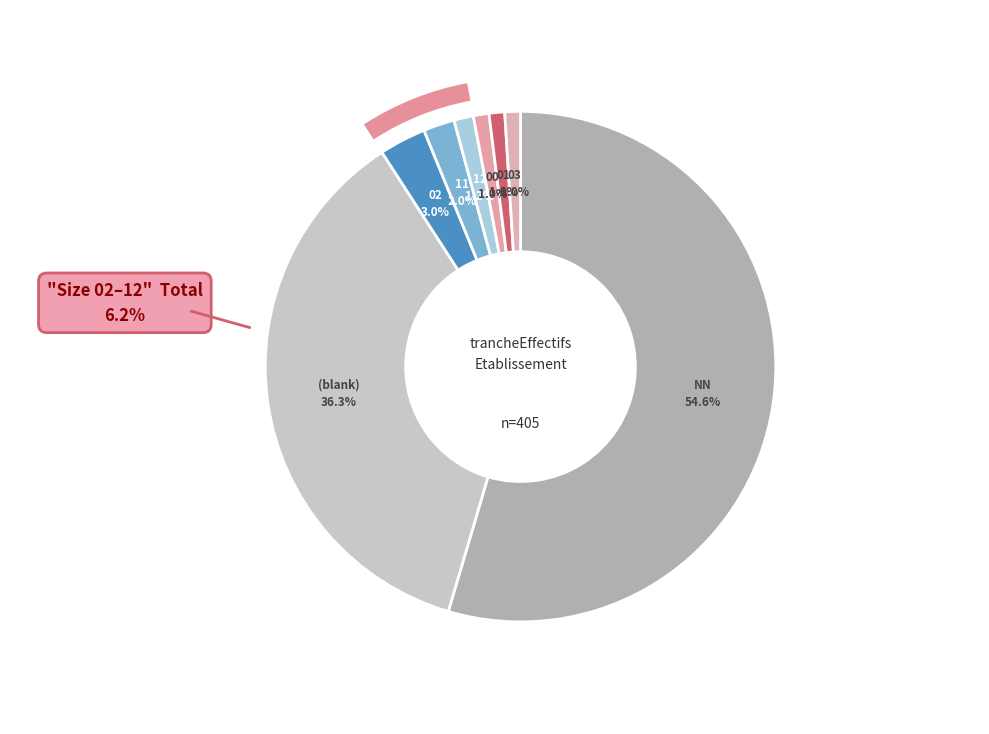

To the nearest percent, what is the average slice percentage?

12%